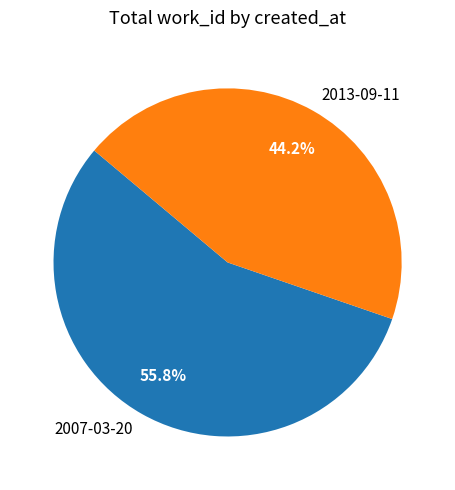

The 2013-09-11 slice represents 36% of the pie. True or false?

False